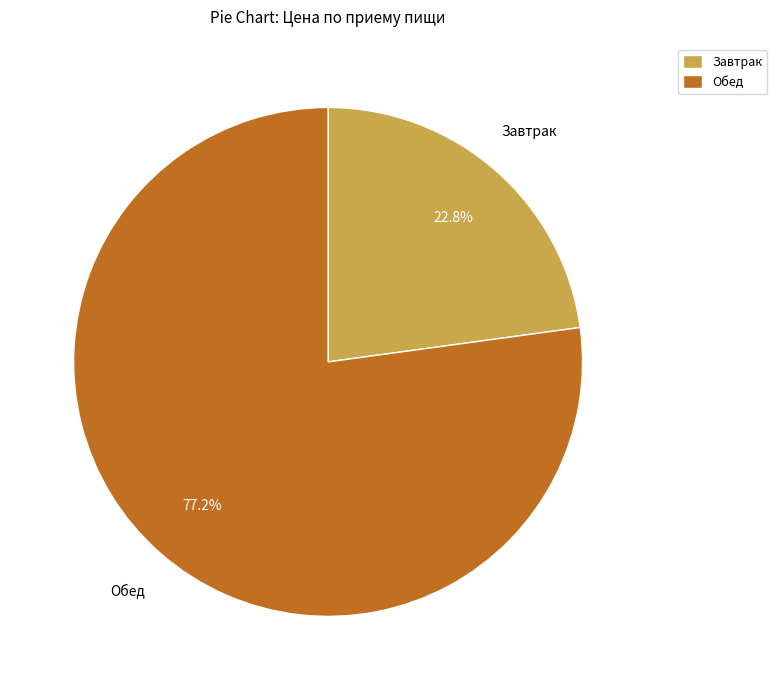

To the nearest percent, what is the difference between the Завтрак and Обед slice percentages?

54%